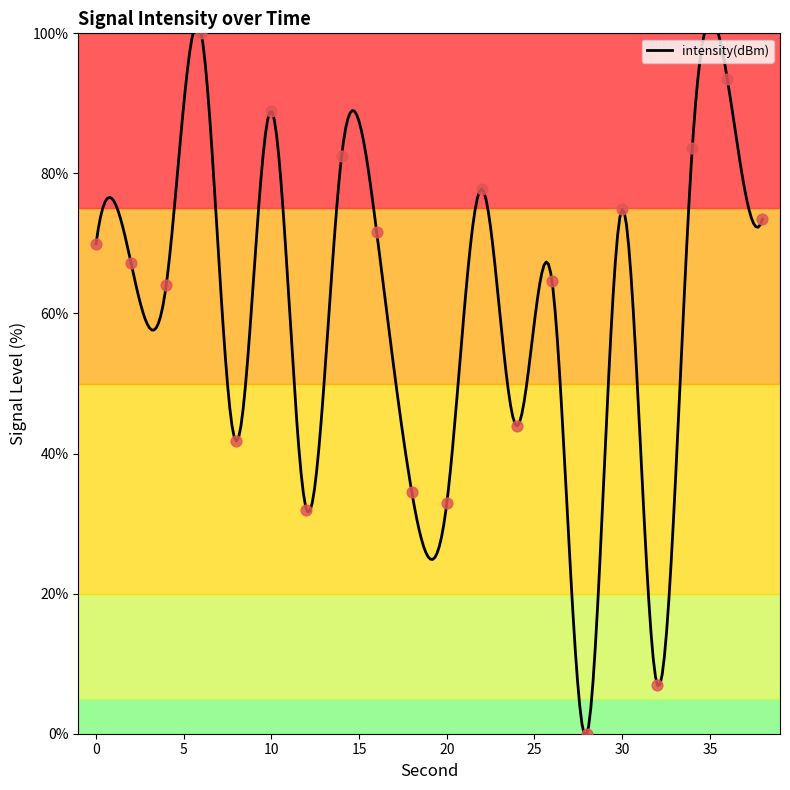

Approximately how many times larger is the value at 2 compared to 24?

1.5